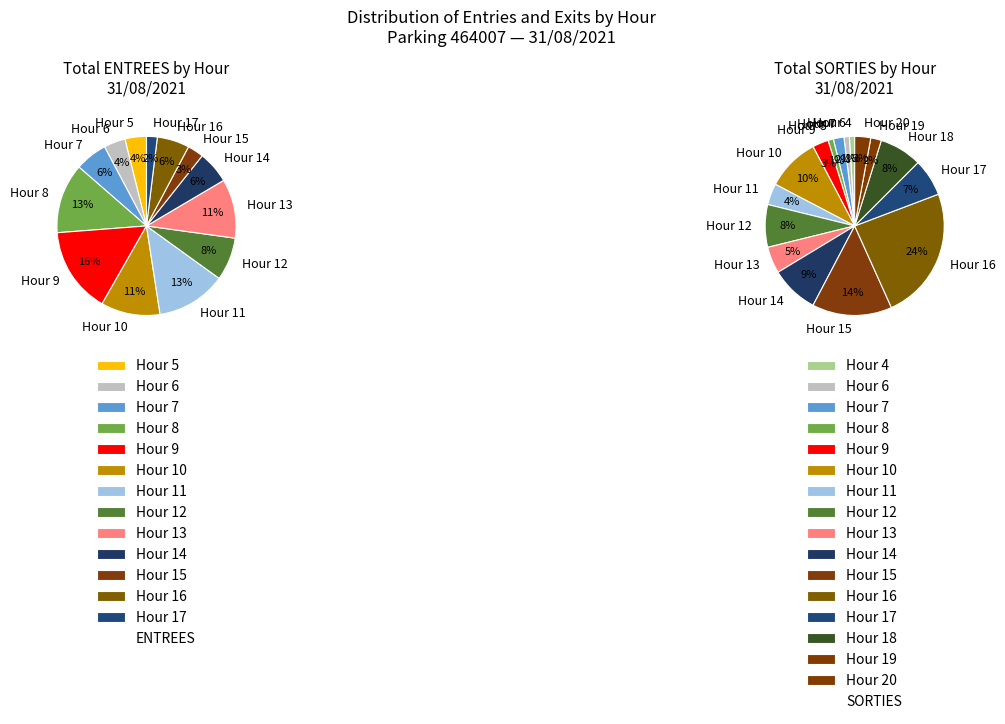

Does any single category account for the majority?

No